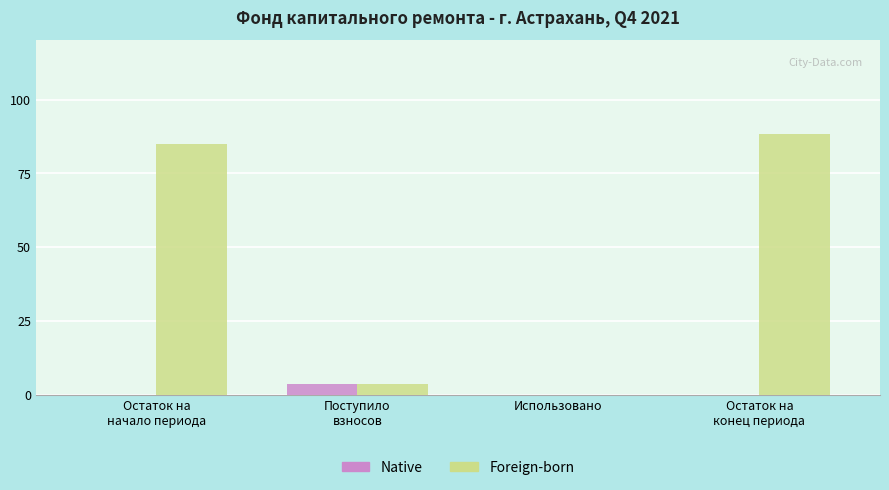

What is the maximum value shown in the chart?

88.5